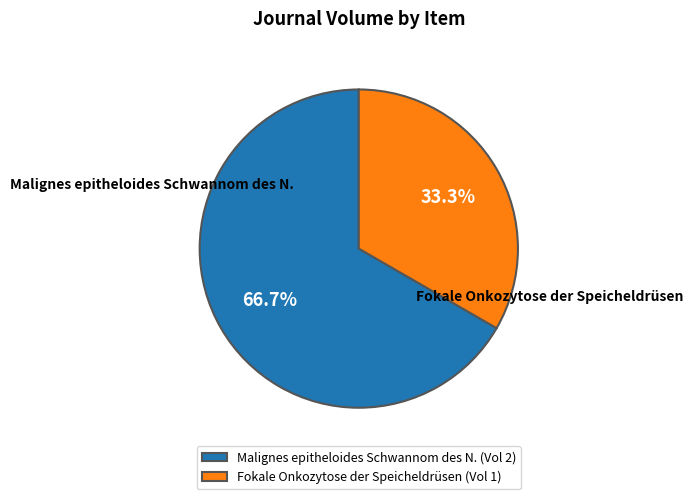

To the nearest percent, what is the combined percentage of Fokale Onkozytose der Speicheldrüsen and Malignes epitheloides Schwannom des N.?

100%